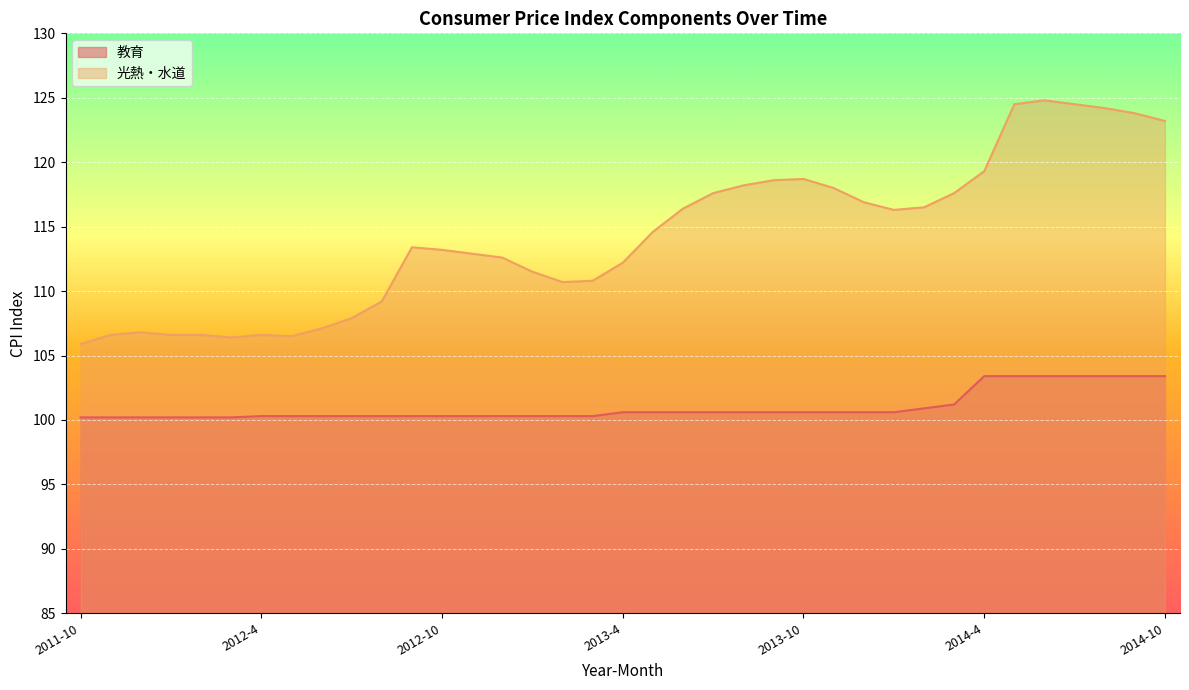

Which series has the largest total across all categories?

光熱・水道